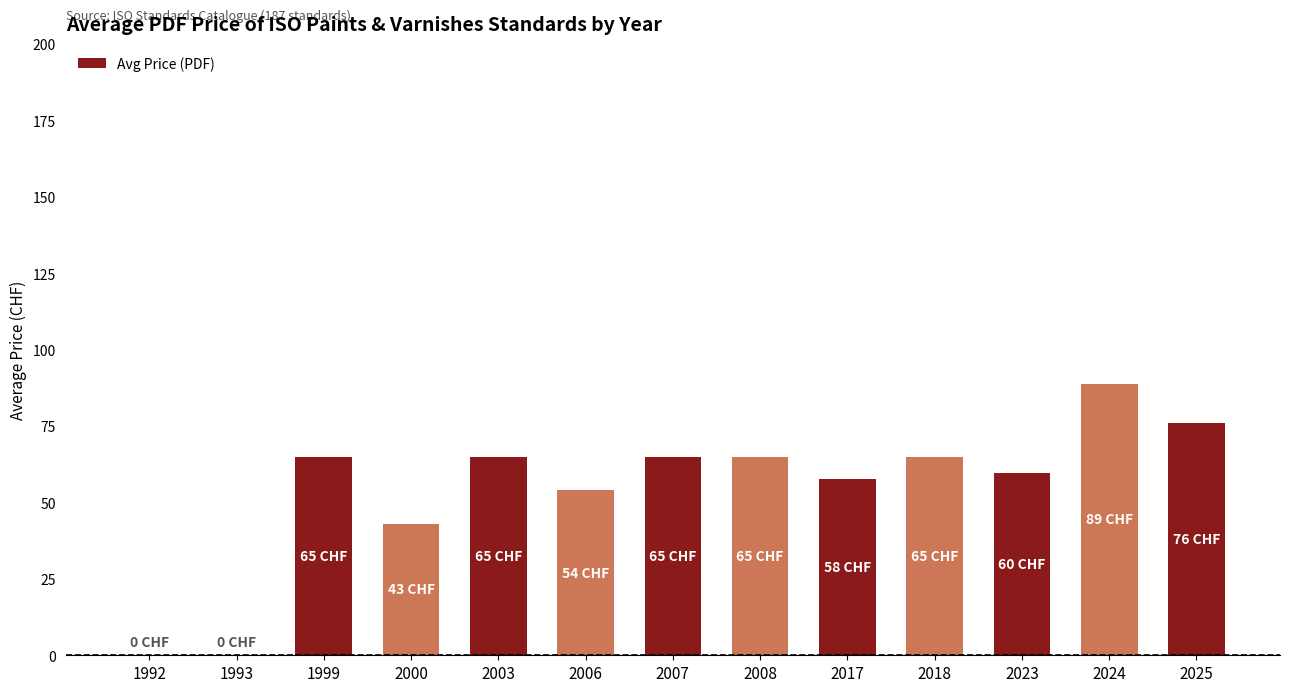

The chart shows a value of 101.0 at 2003. True or false?

False